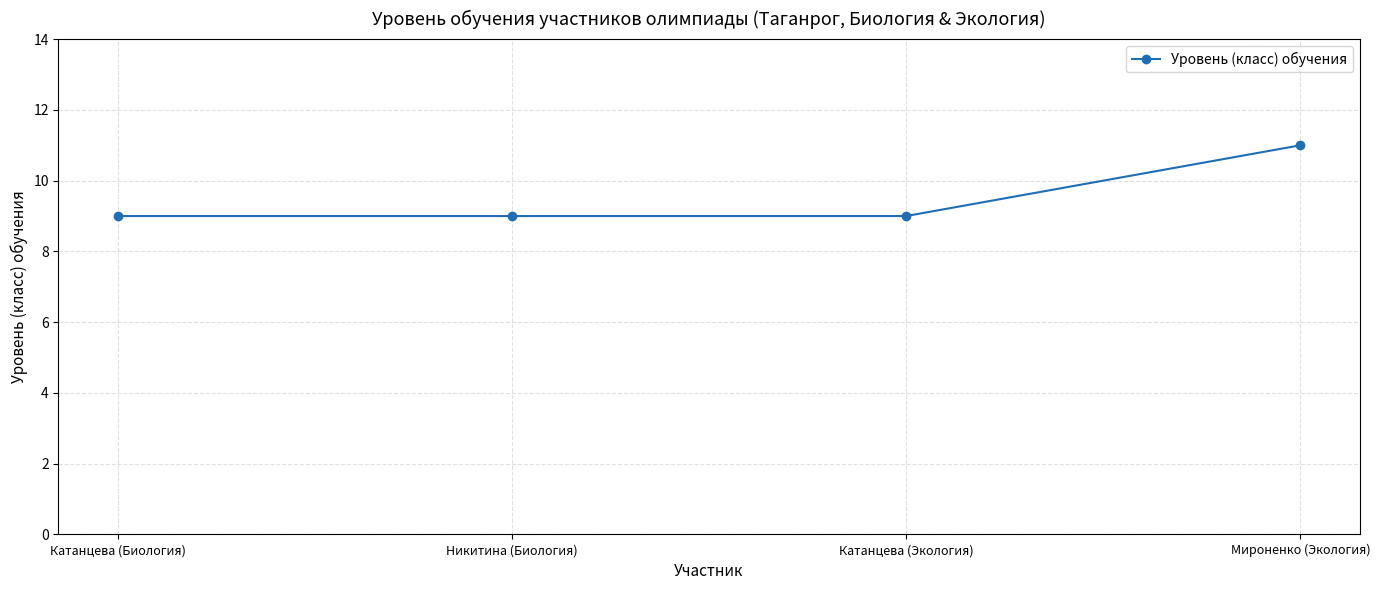

Approximately how many times larger is the value at Катанцева (Экология) compared to Никитина (Биология)?

1.0